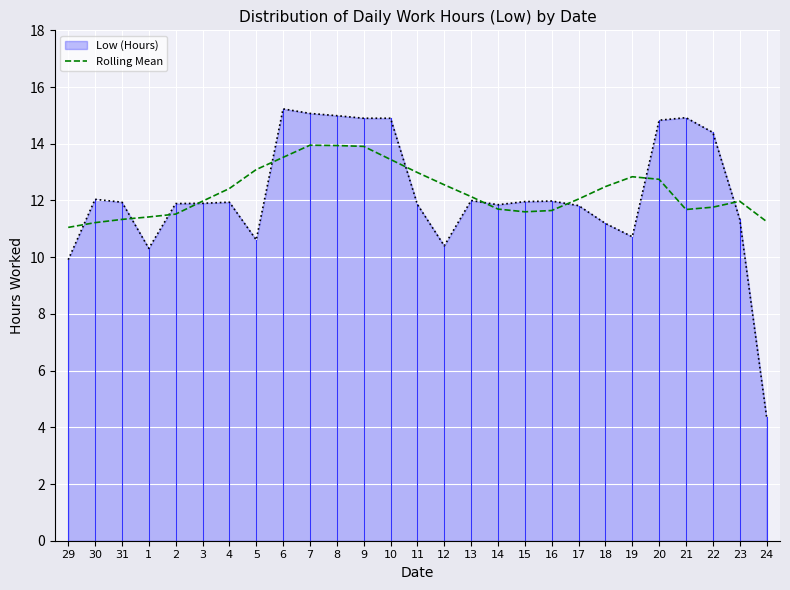

What is the greatest value displayed?

15.2